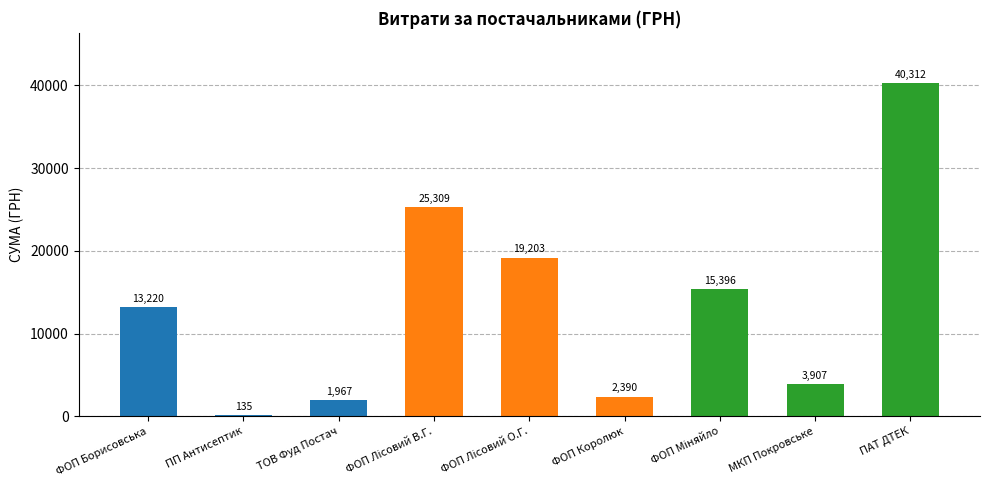

True or false: the data shows 13220.1 at ФОП Борисовська.

True